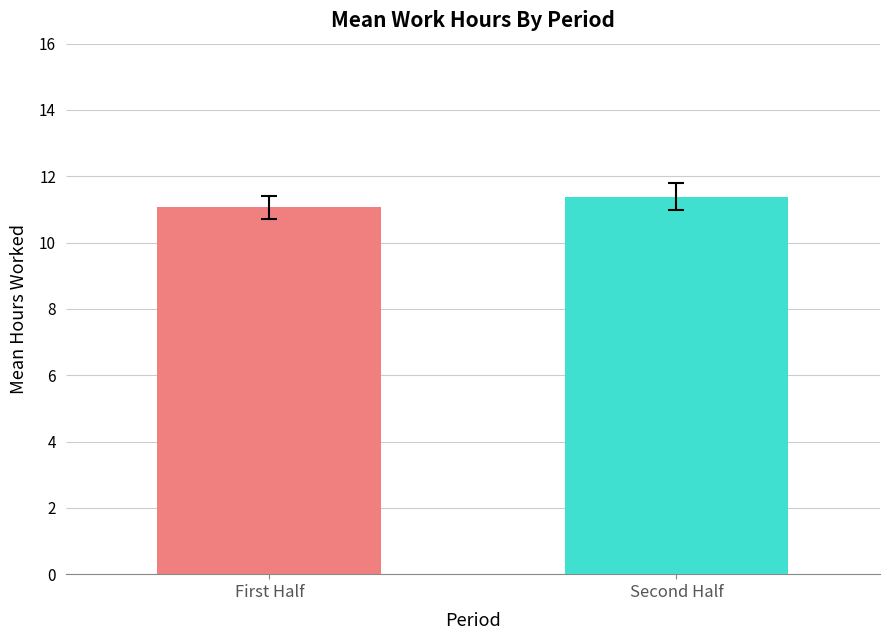

What is the maximum value shown in the chart?

11.4